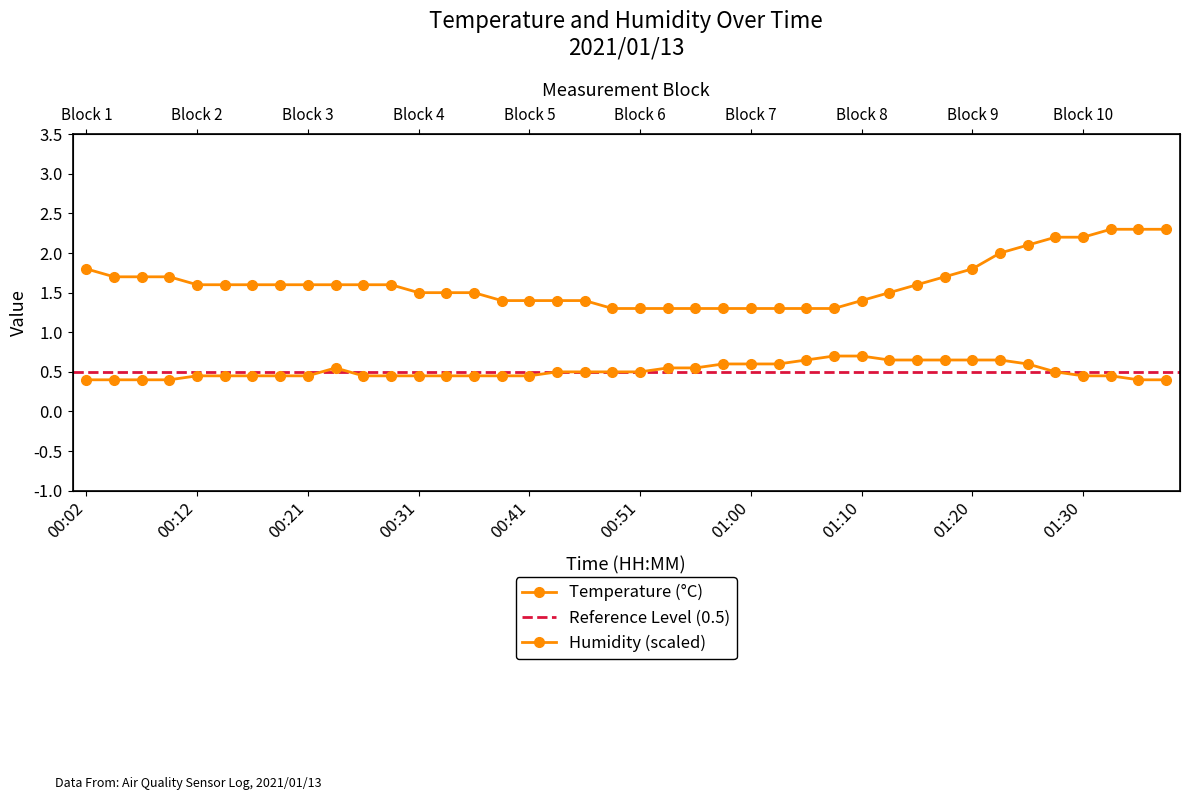

What is the value of the Humidity point at the 5th from the left?

0.5